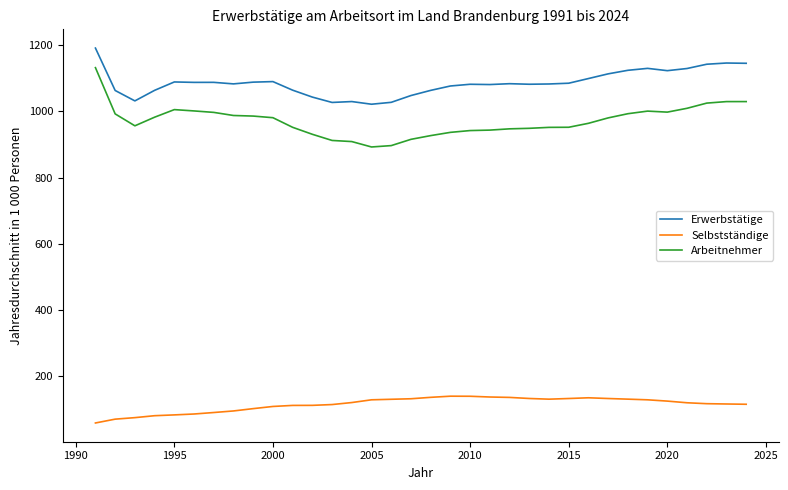

Which series has the largest total across all categories?

Erwerbstätige